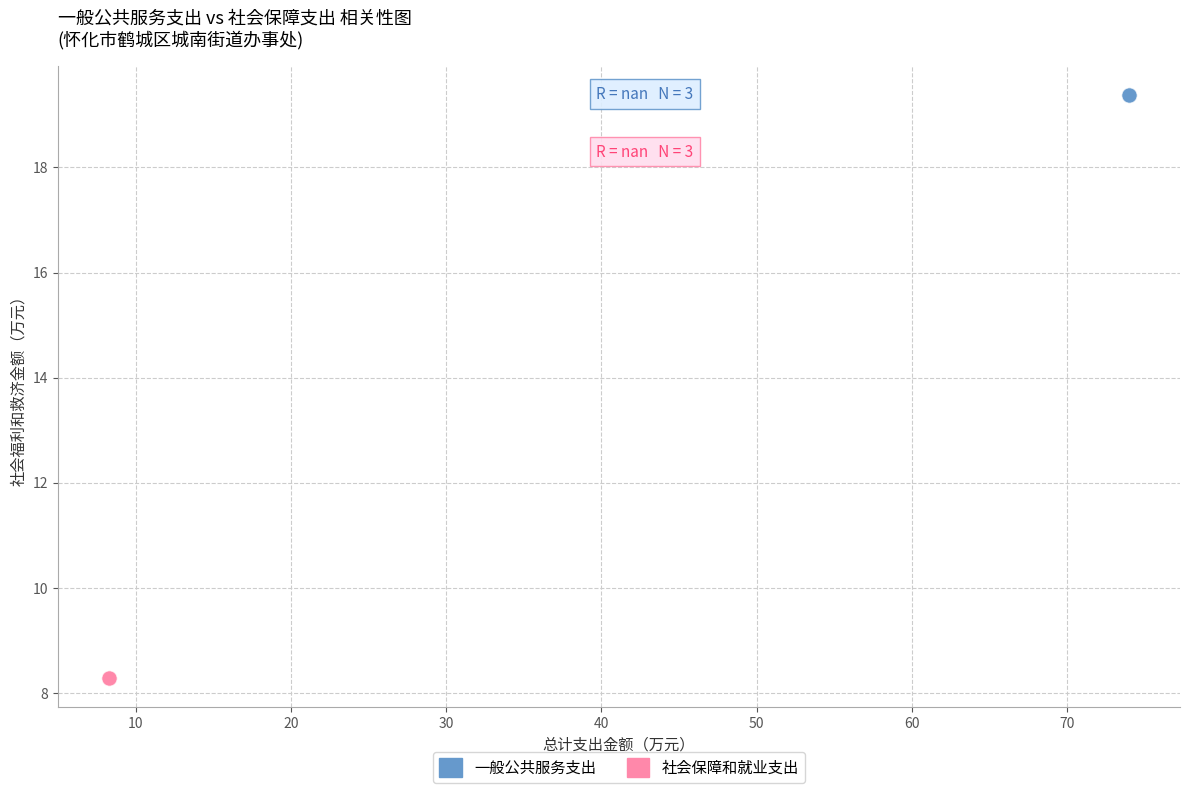

Which series contains the lowest Y value?

社会保障和就业支出